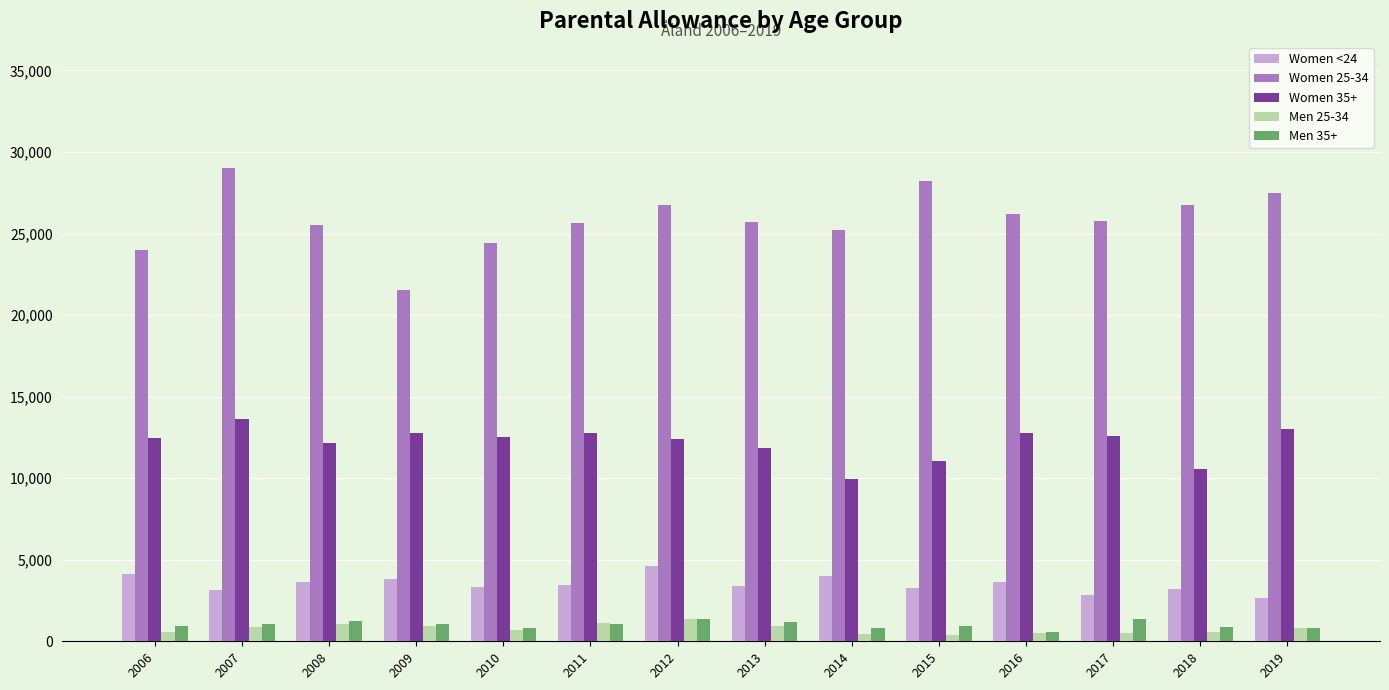

Which series has the largest range (max minus min)?

Women 25-34